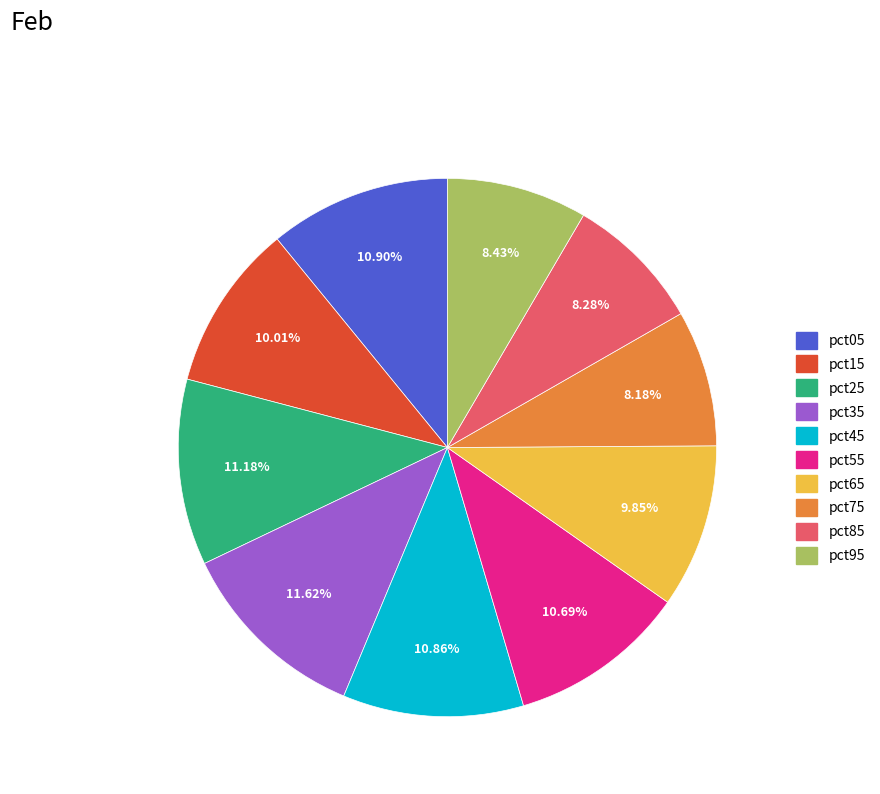

True or false: pct35 accounts for 12% of the total.

True